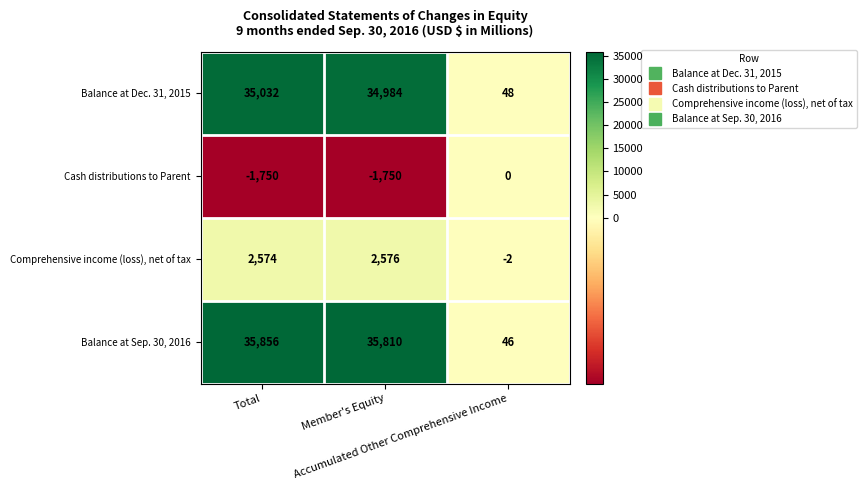

What is the average value of the Balance at Sep. 30, 2016 series?

23904